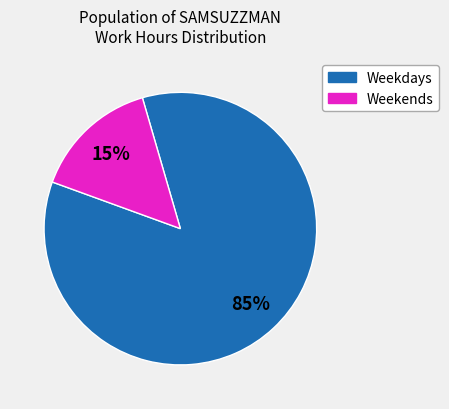

To the nearest percent, what is the difference between the largest and smallest slice percentages?

70%